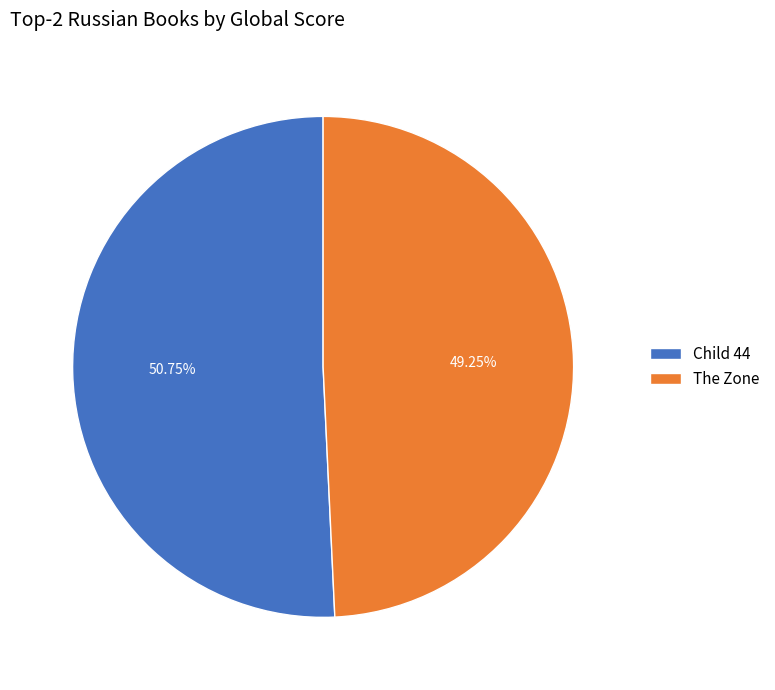

To the nearest percent, what percentage of the pie is Child 44?

51%